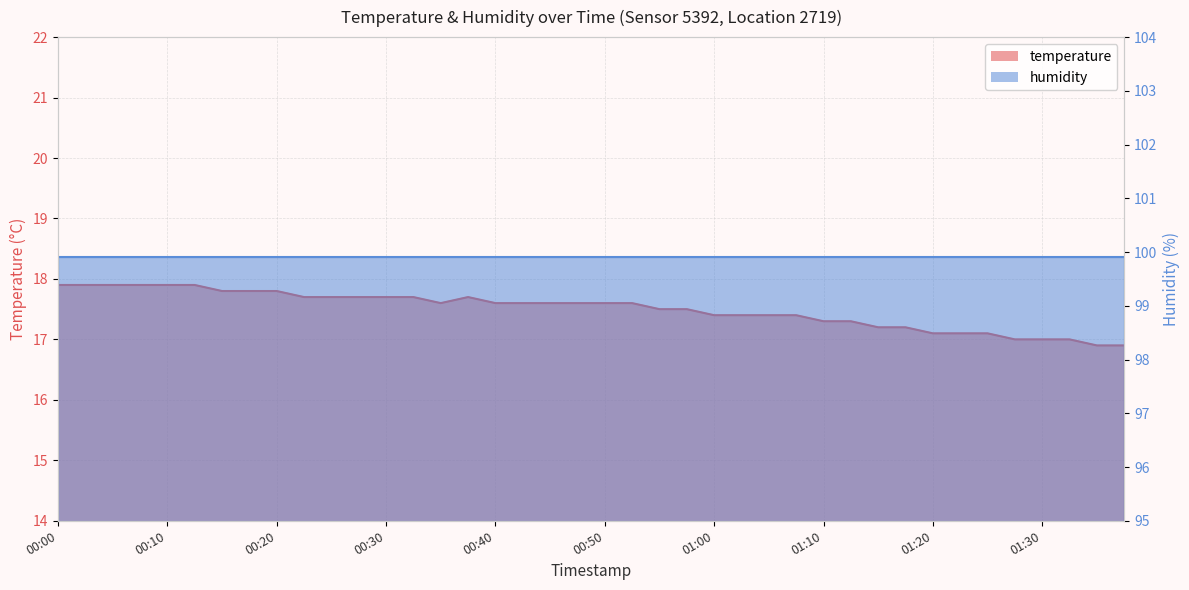

What value does the data have at 00:27?

17.7